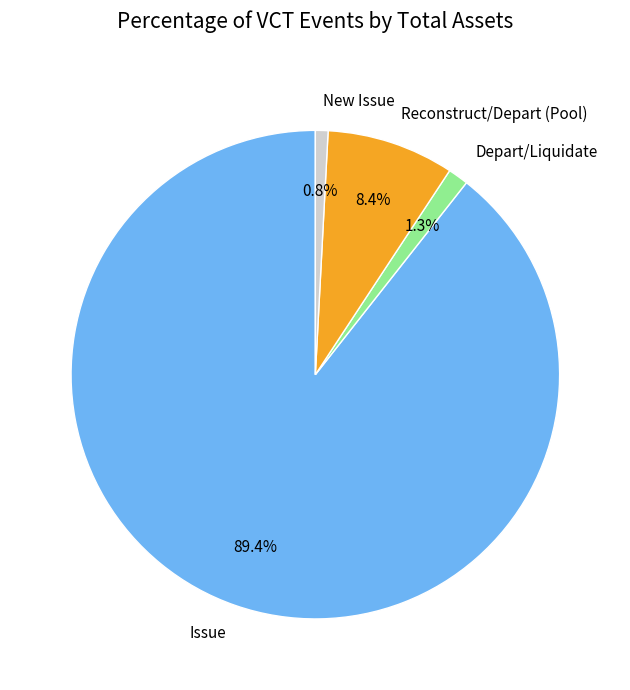

How much of the chart is everything except Reconstruct/Depart (Pool)?

91.6%